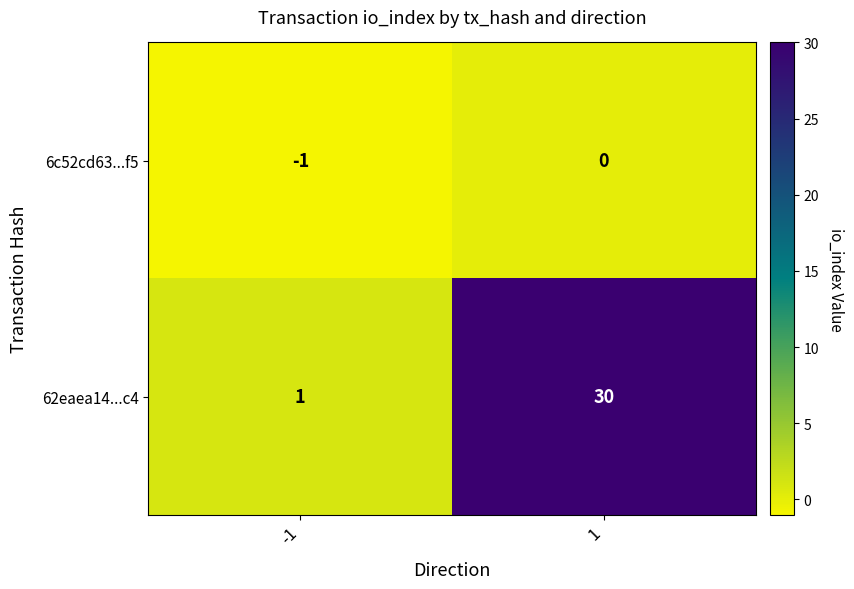

The 6c52cd63...f5 series shows -1 at -1. True or false?

True